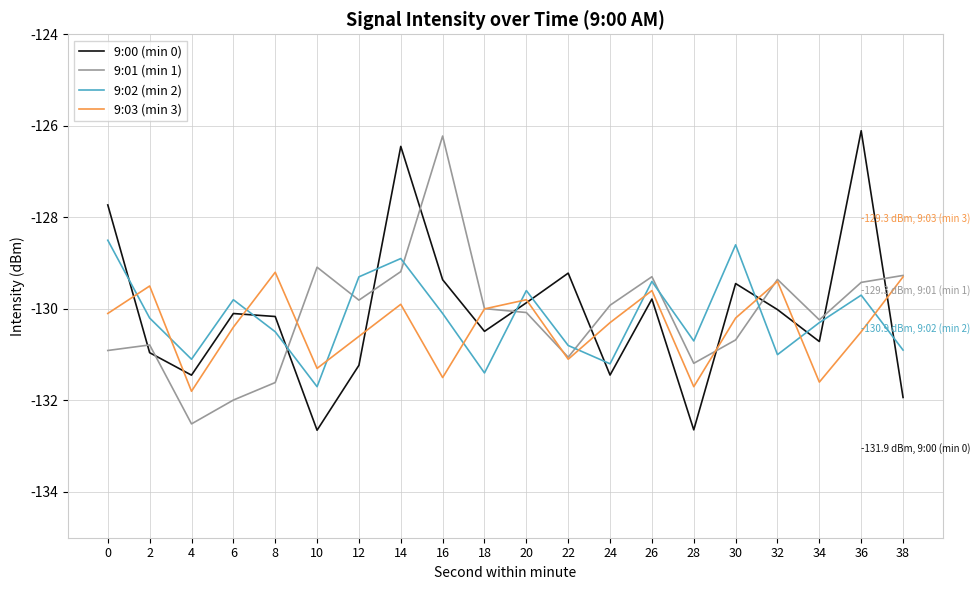

True or false: 9:03 (min 3) has a value of -129.2 at 8.

True